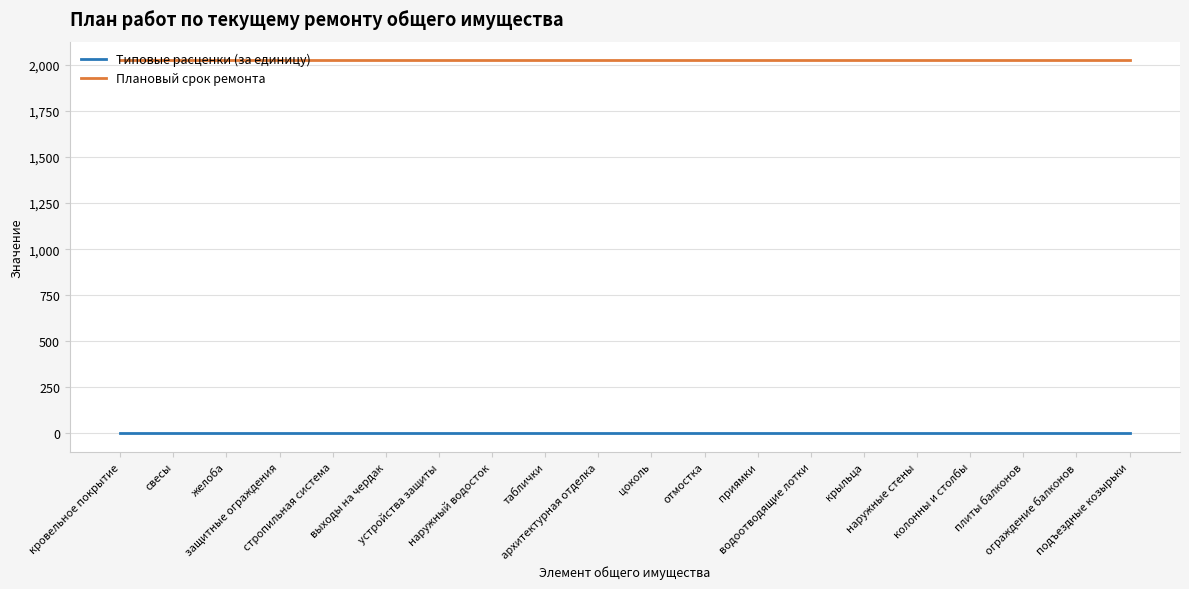

What is the maximum value shown in the chart?

2025